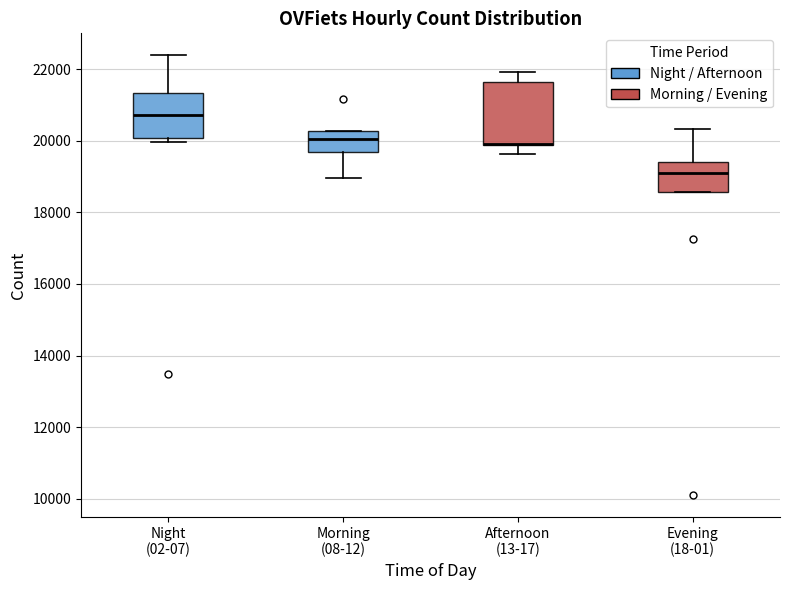

Where is the upper edge of the box for Afternoon (13-17) on the y-axis? The values are not printed on the chart, so give them approximately, as read against the axis.

21600